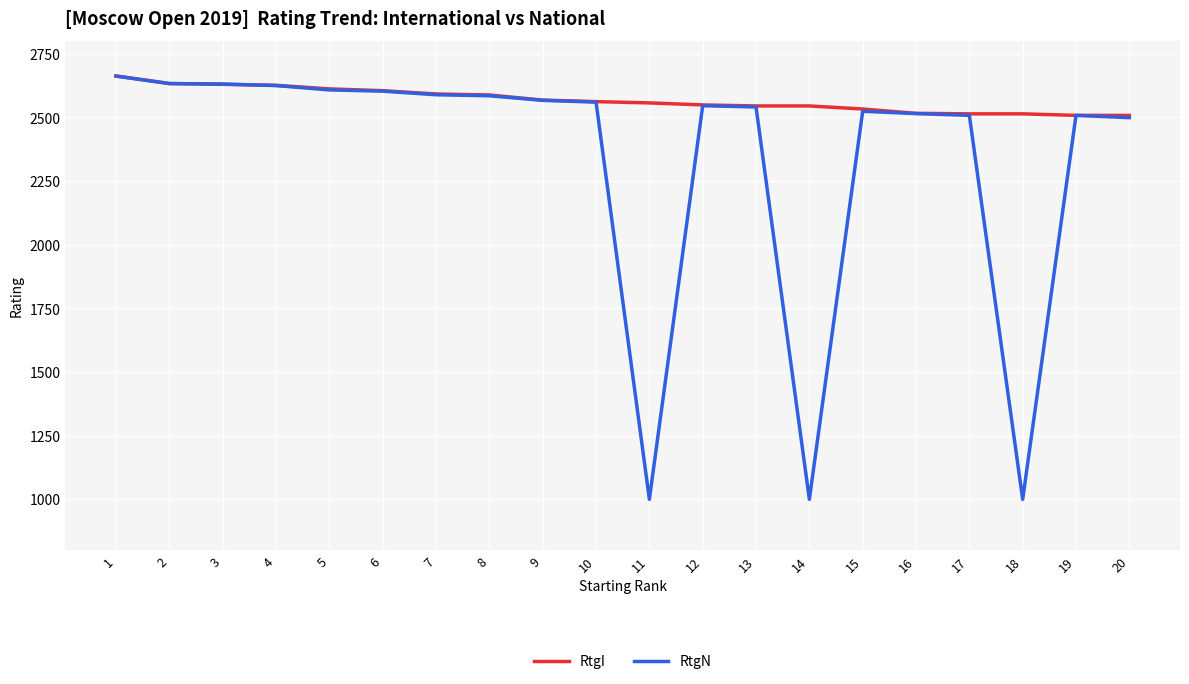

Is it true that RtgI equals 2508 at 20?

True